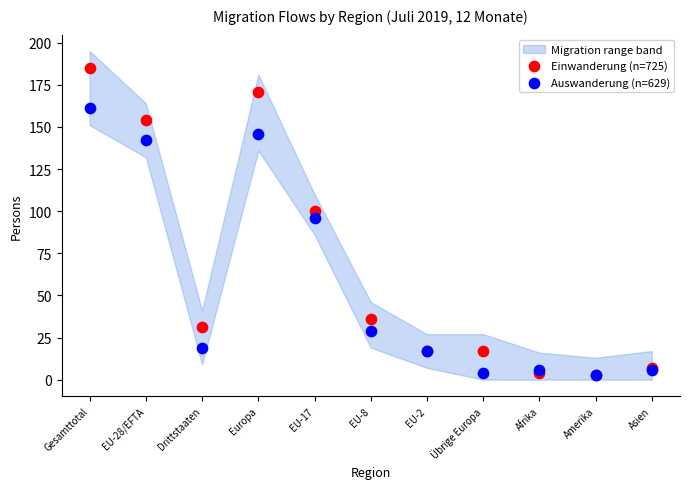

In the Auswanderung (n=629) series, what Y value is closest to 82?

96